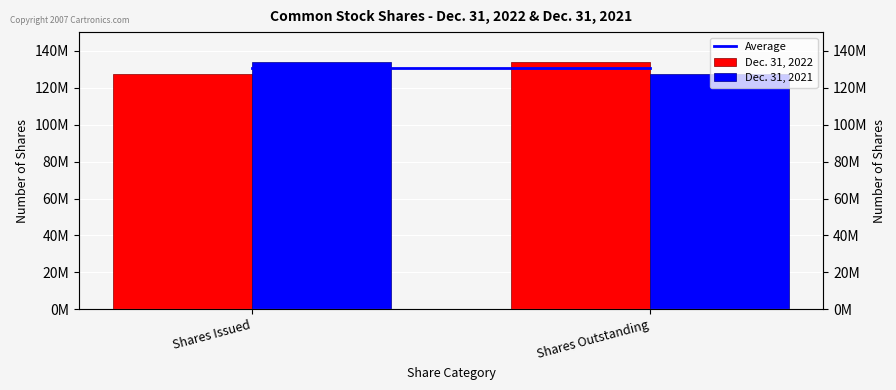

List the series in order of their peak value, highest first.

Dec. 31, 2022, Dec. 31, 2021, Average